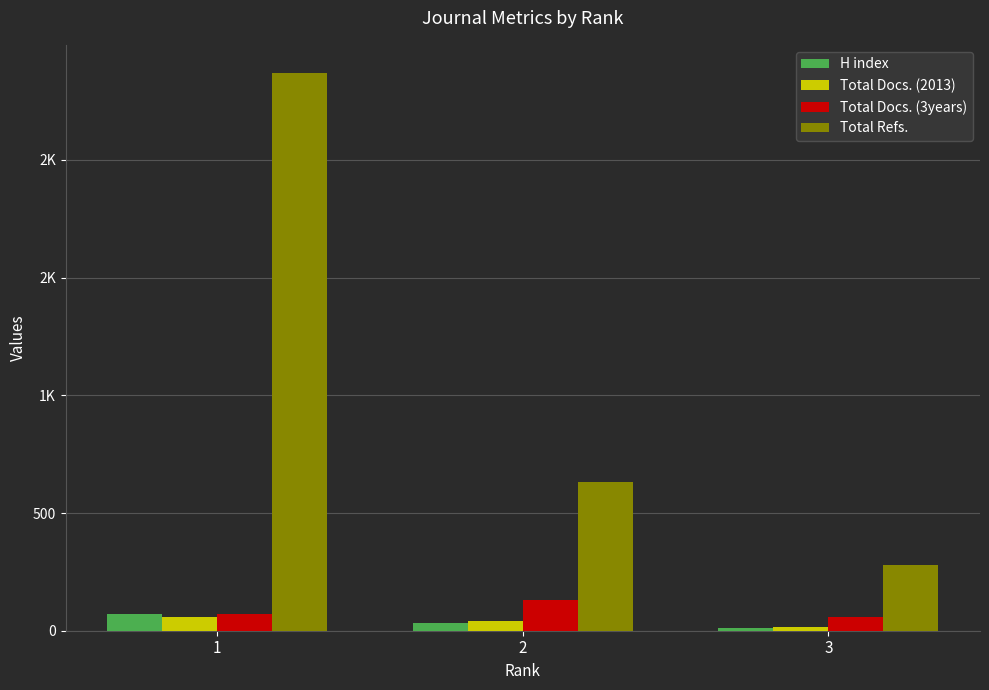

Between 2 and 3, which series saw the biggest shift?

Total Refs.